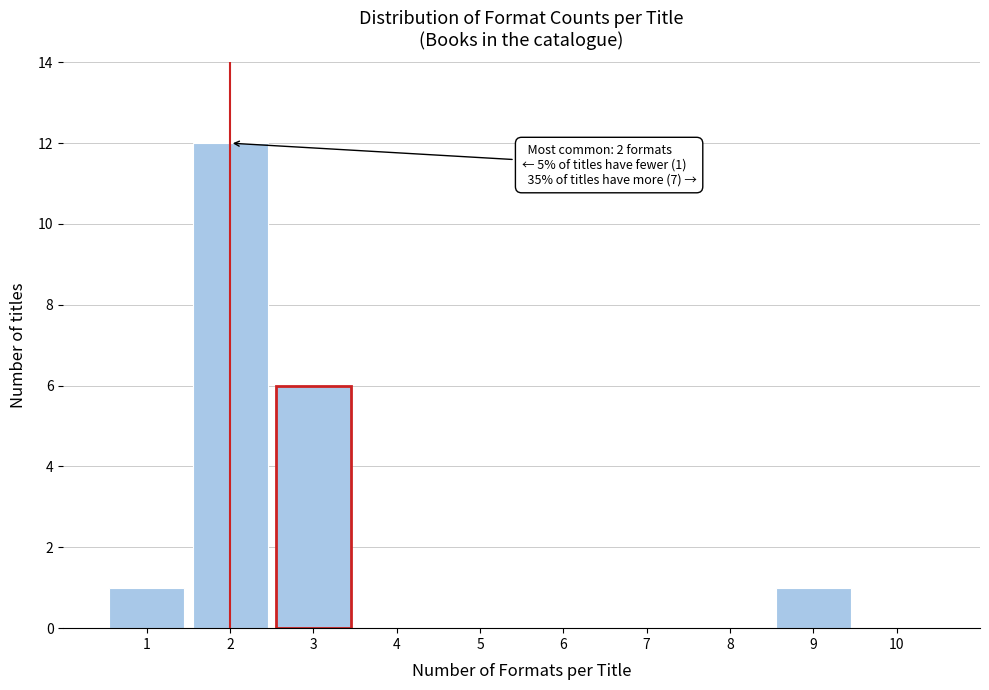

Over which range of the x-axis is the bar tallest?

1.5 to 2.5